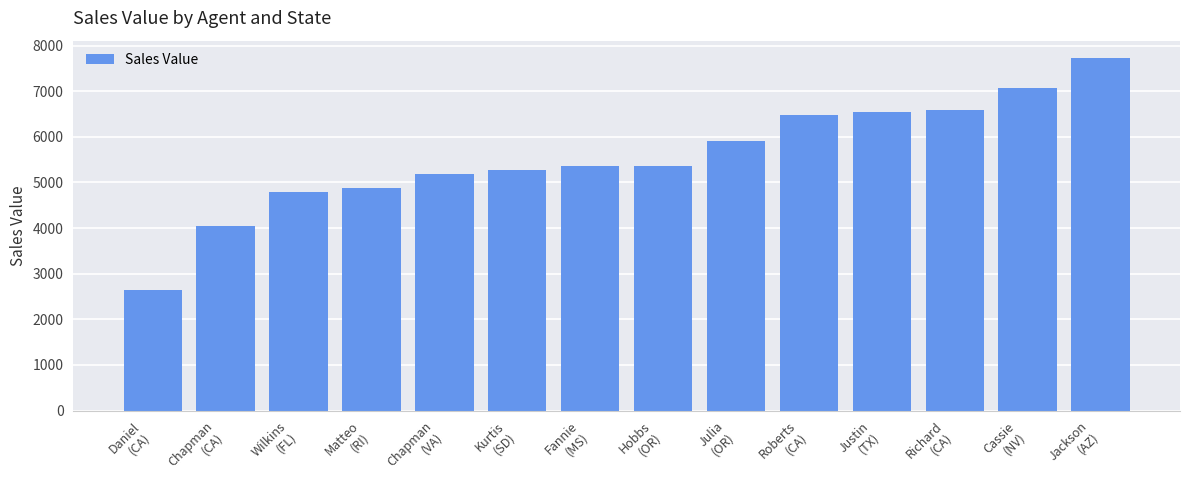

What is the difference between the maximum and second lowest values?

3680